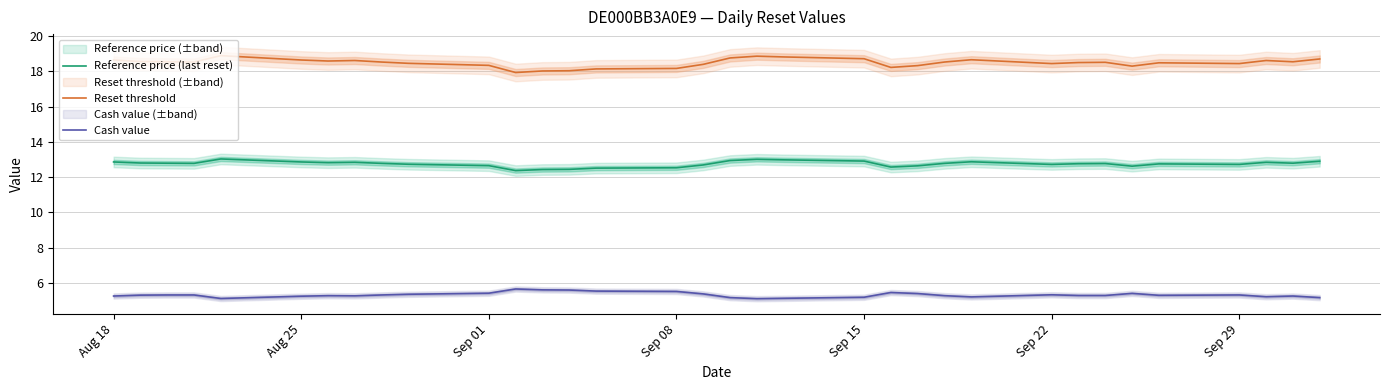

Is it true that Cash value equals 3.7 at Sep 29?

False